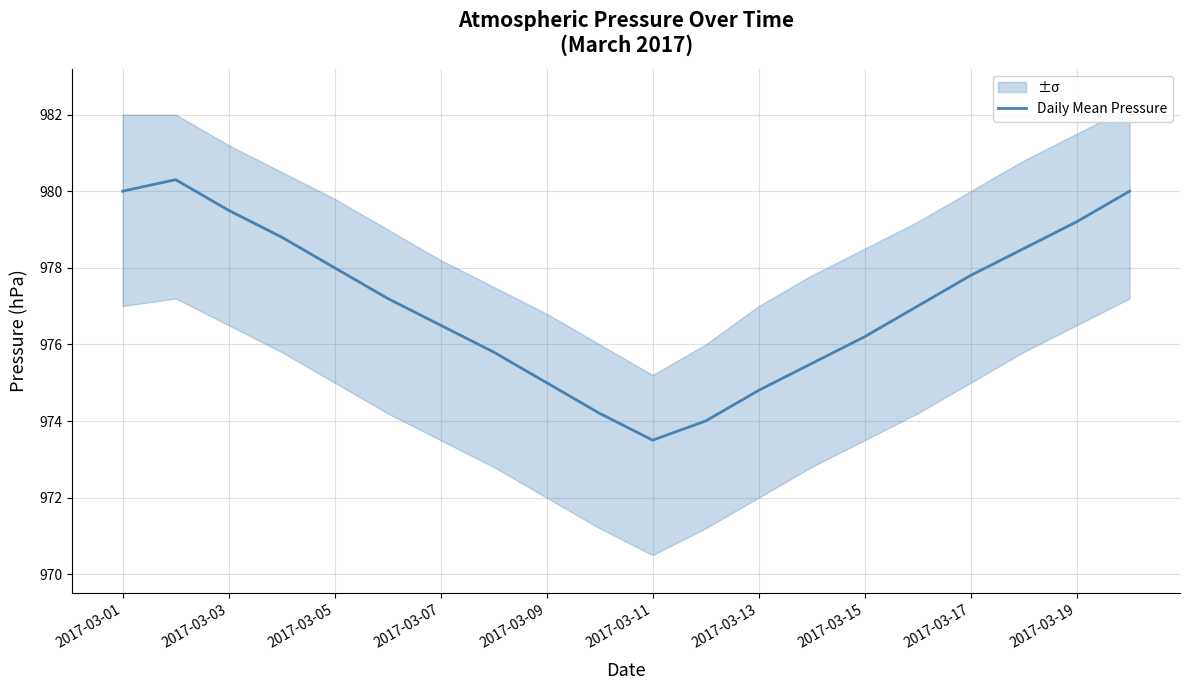

How many lines are shown in the chart?

1